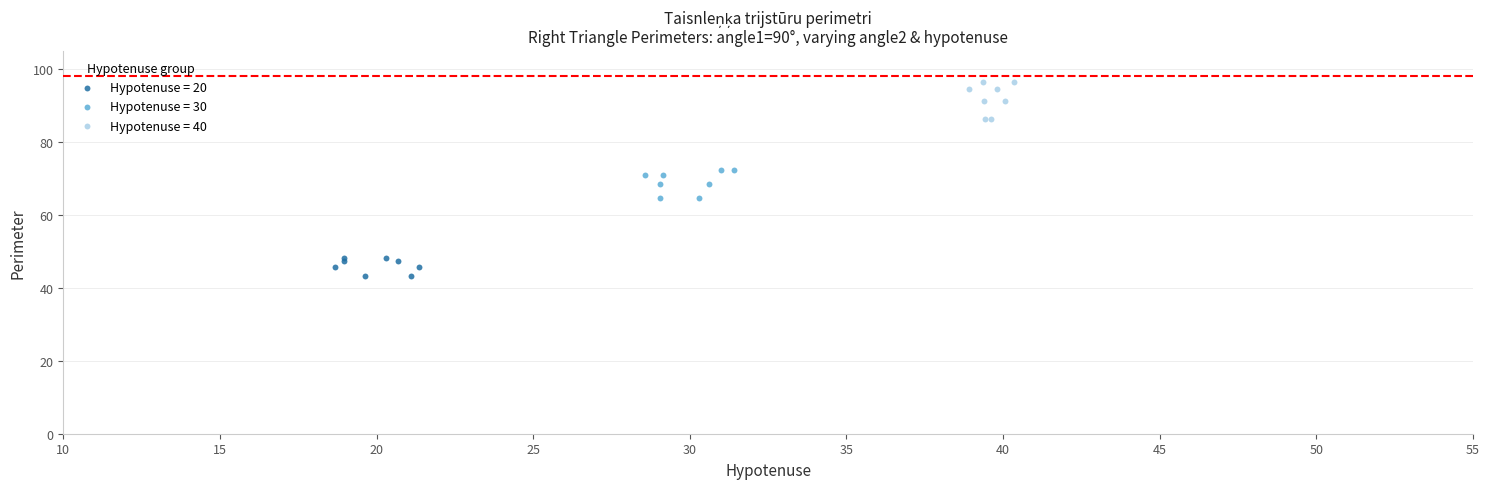

Which series contains the lowest Y value?

Hypotenuse = 20